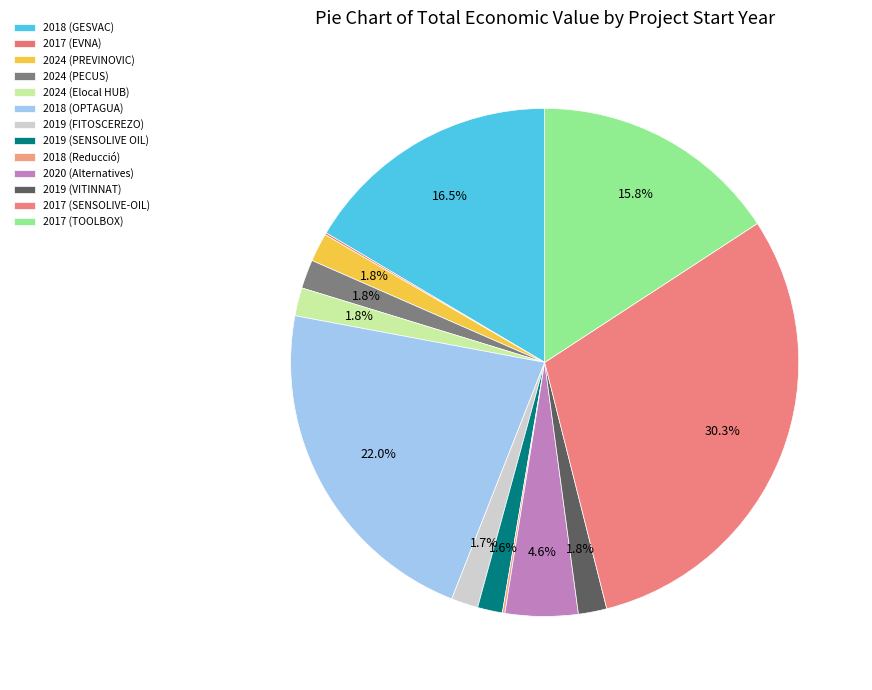

True or false: 2019 (VITINNAT) accounts for 2% of the total.

True